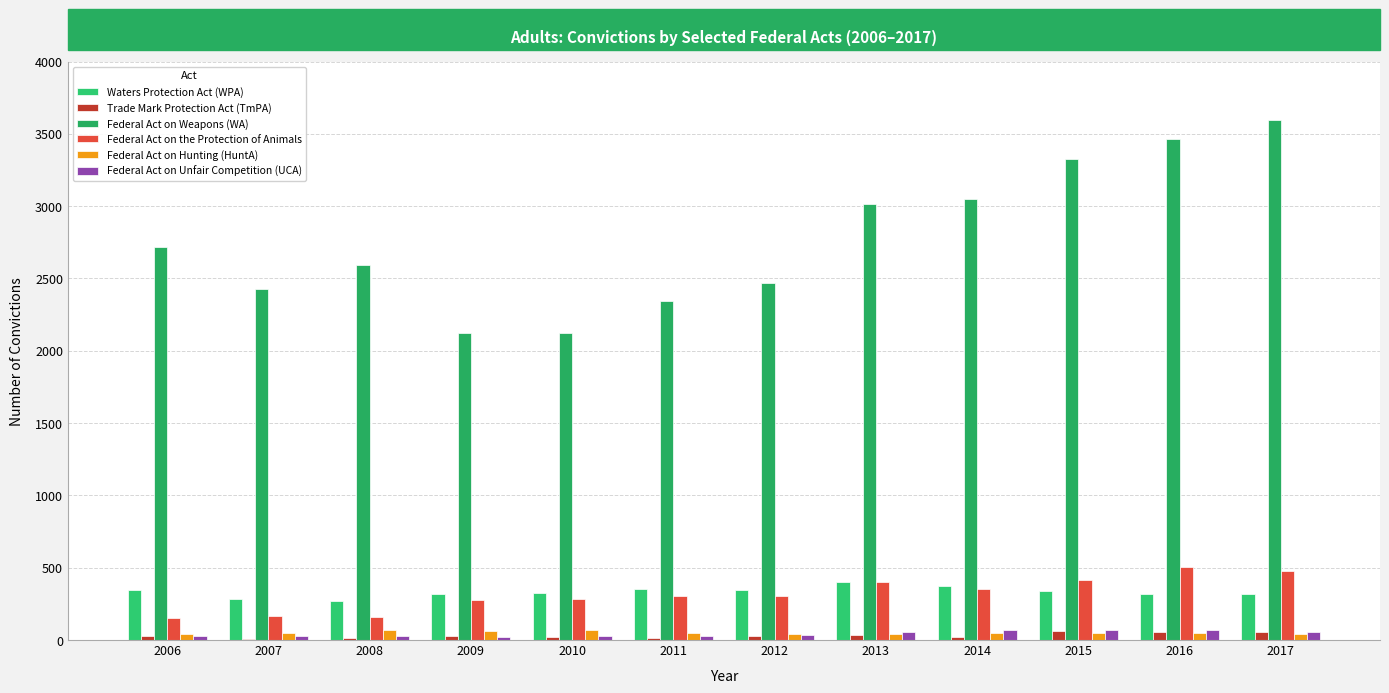

How many distinct data groups are displayed?

6